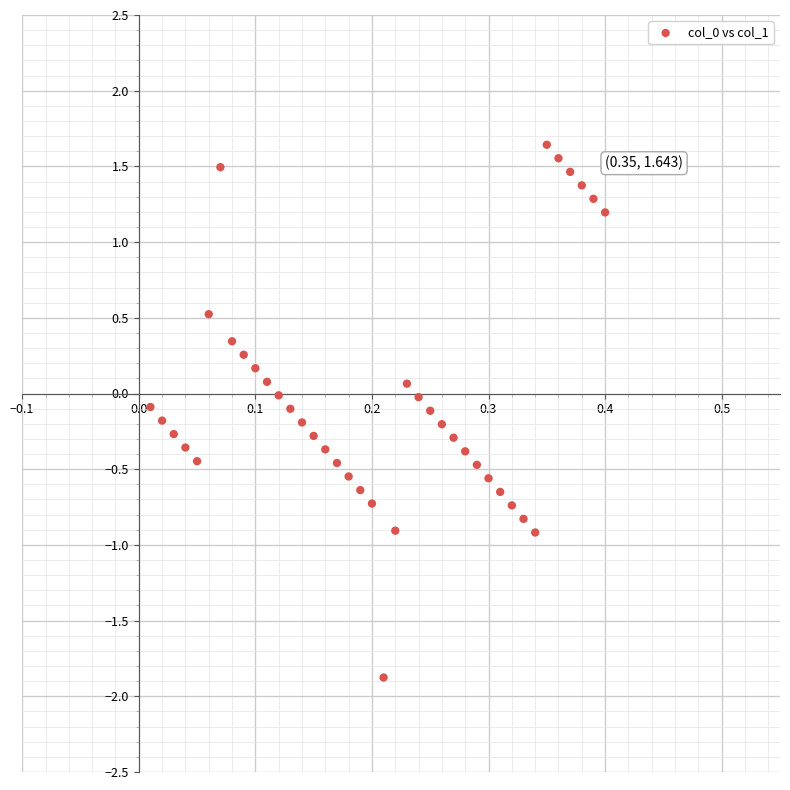

What is the range of Y values (max minus min)?

3.5